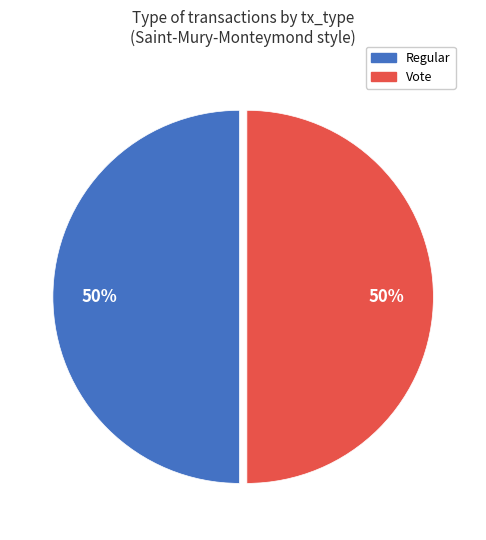

Is it true that Regular is 50% of the pie?

True